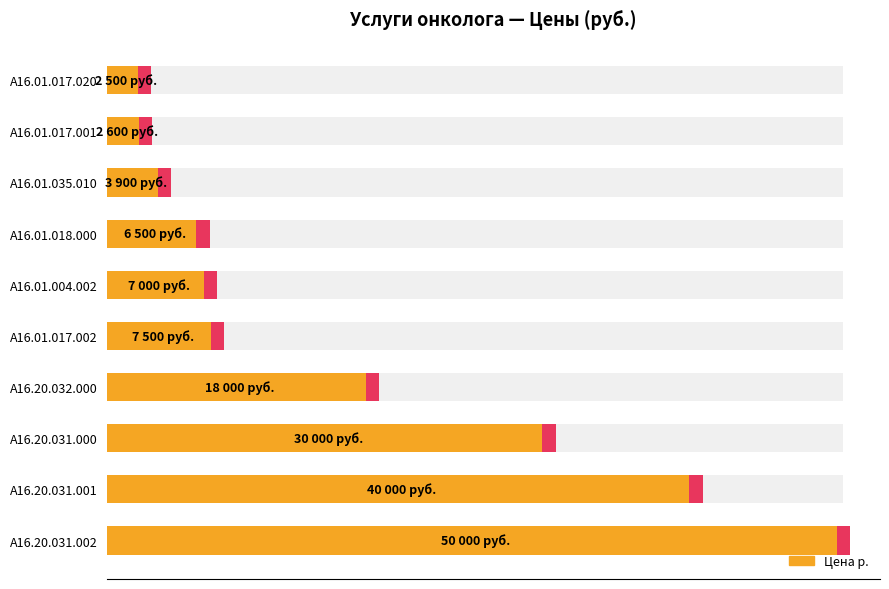

How many values are below 7500?

5